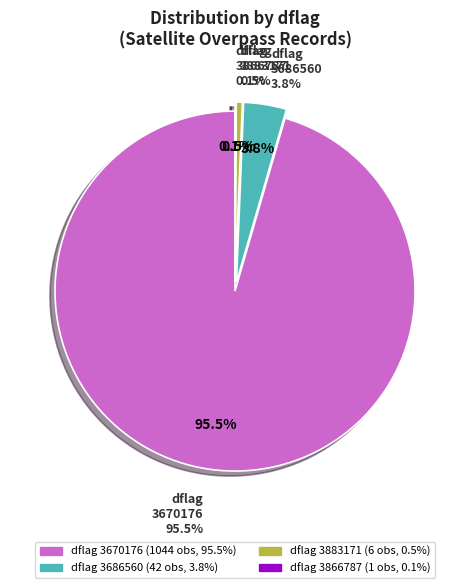

What is the ratio of the value at 3883171 to the value at 3866787?

6.0